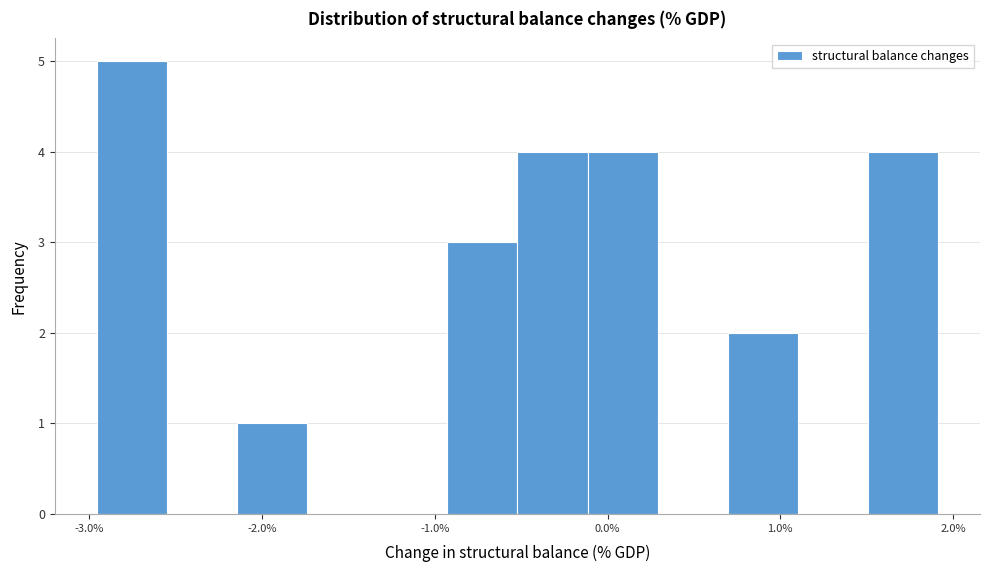

What is the height of the bar covering -3.0 to -2.6 on the x-axis? Neither the bar edges nor the heights are printed on the chart, so give them approximately, as read against the axes.

5